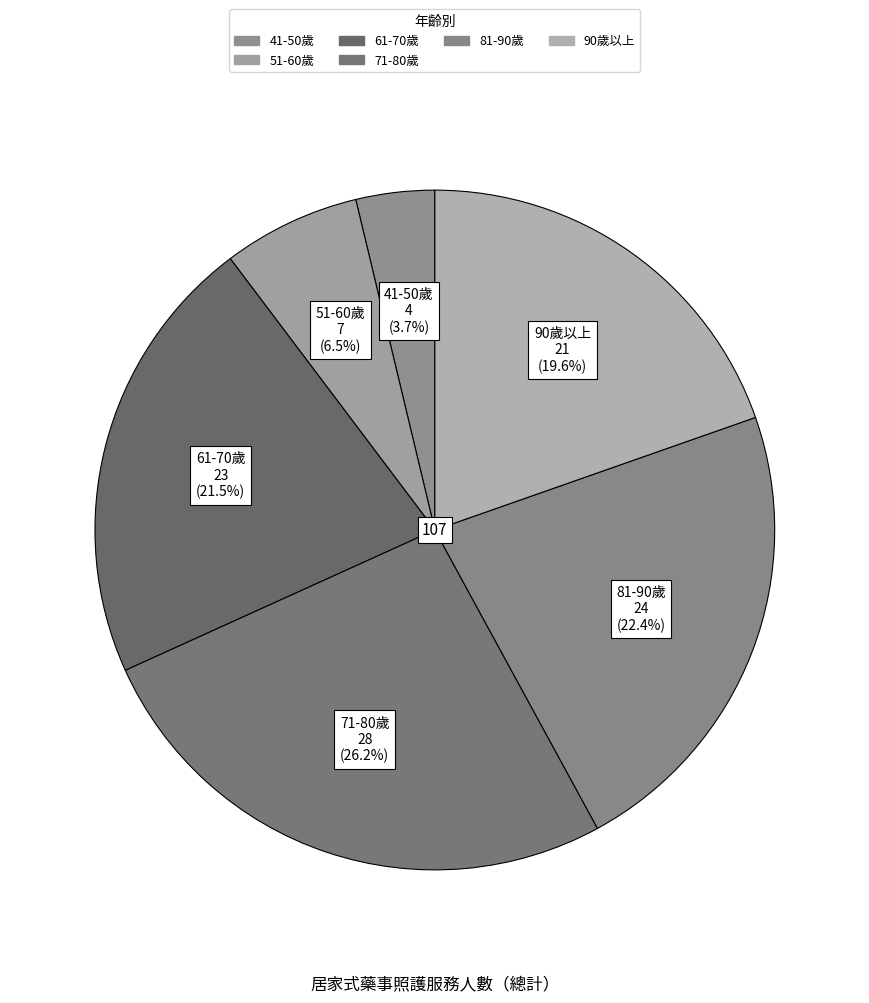

How many segments does this pie chart have?

6